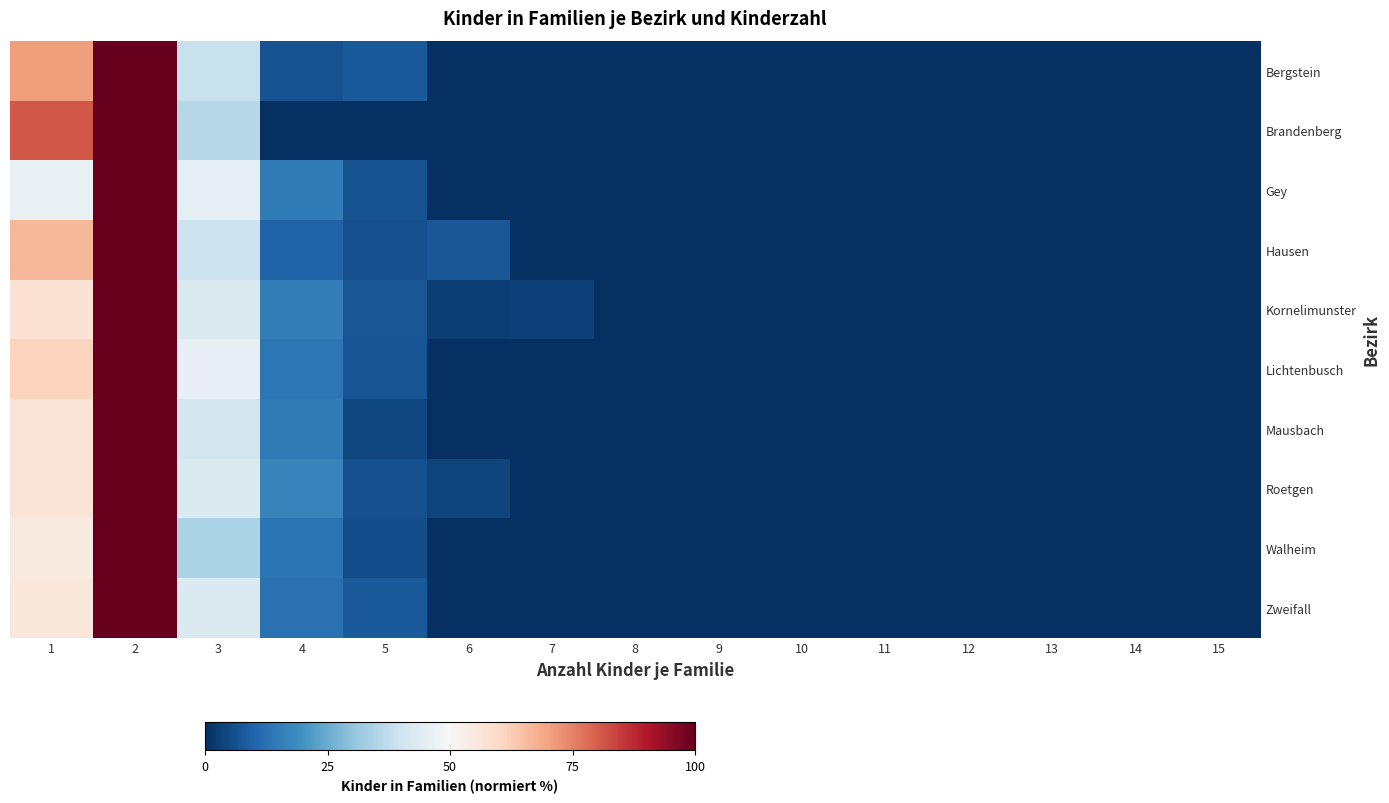

Rank the series by their maximum value, from highest to lowest.

Bergstein, Brandenberg, Gey, Hausen, Kornelimunster, Lichtenbusch, Mausbach, Roetgen, Walheim, Zweifall